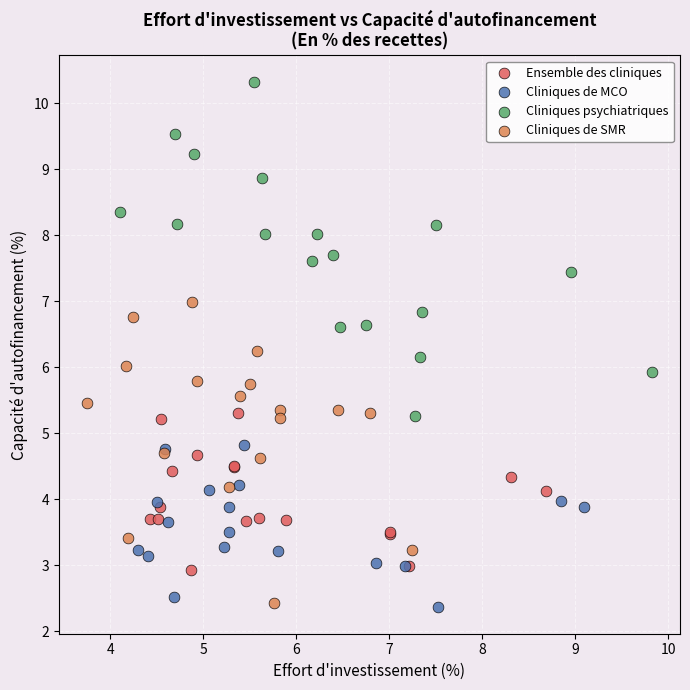

Which series reaches the maximum Y coordinate?

Cliniques psychiatriques